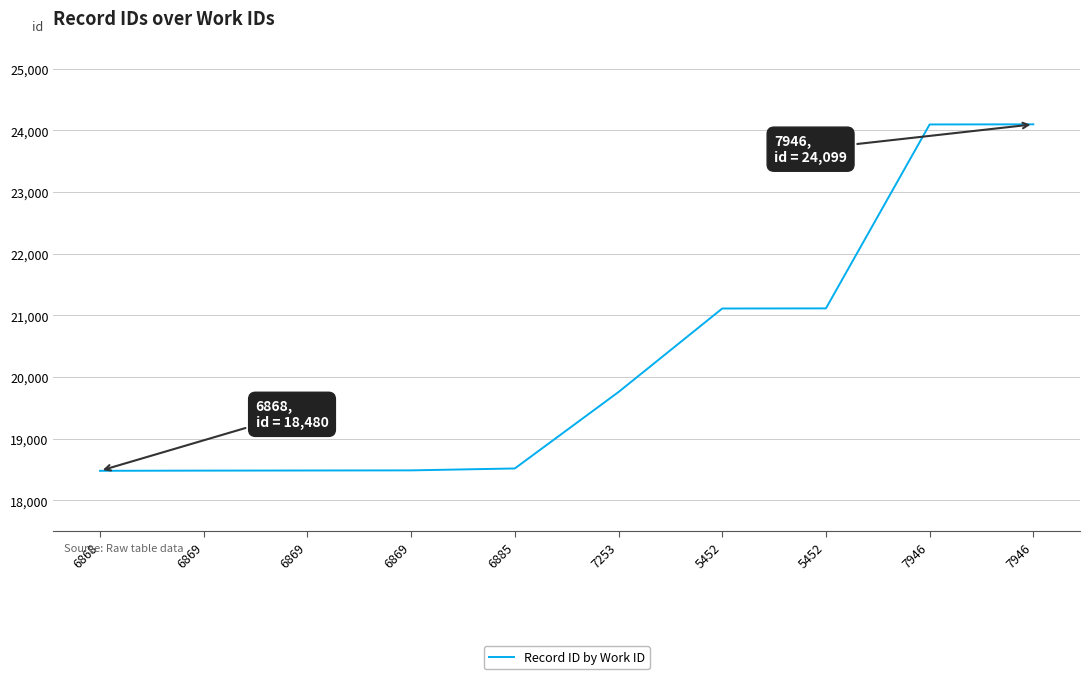

How many lines are shown in the chart?

1